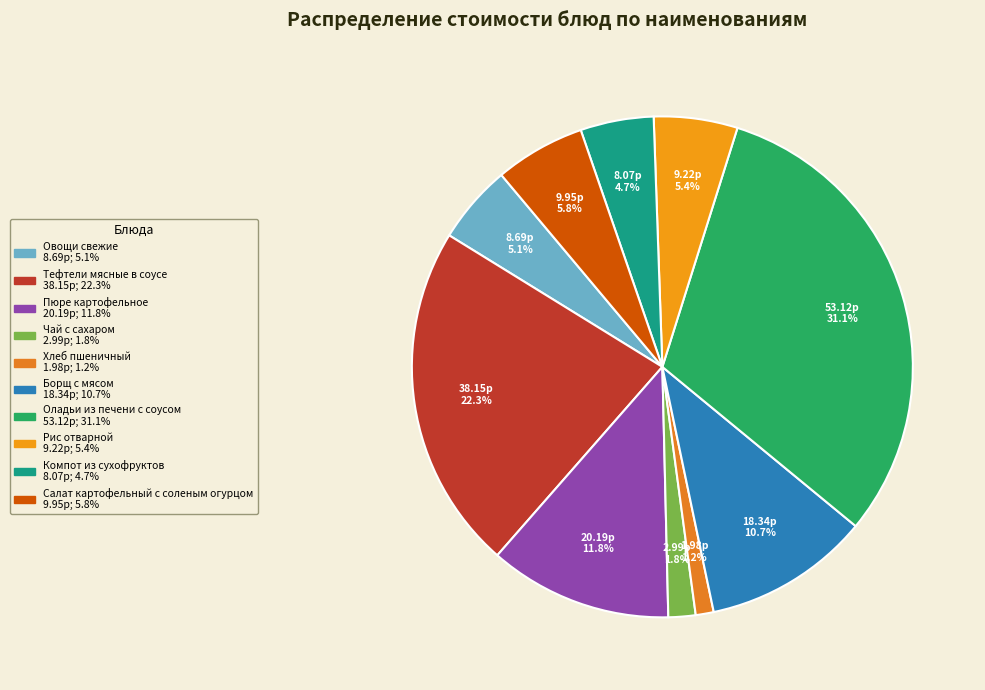

Which slice is the smallest?

Хлеб пшеничный